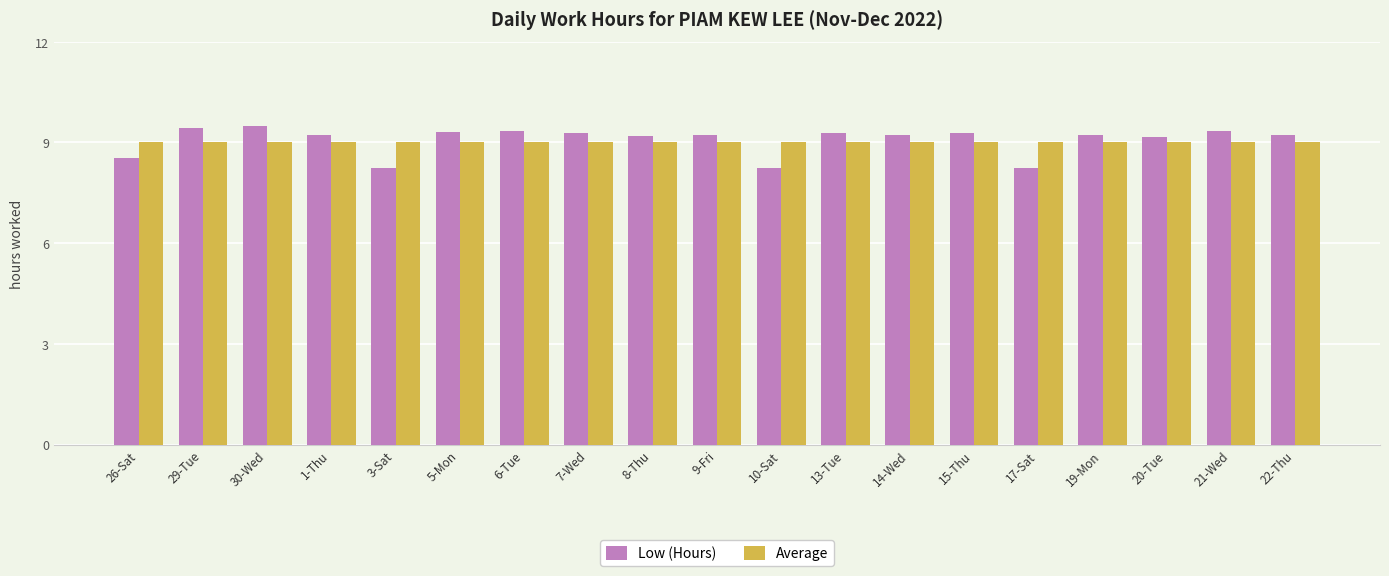

What is the difference between the highest and lowest values at 26-Sat?

0.5